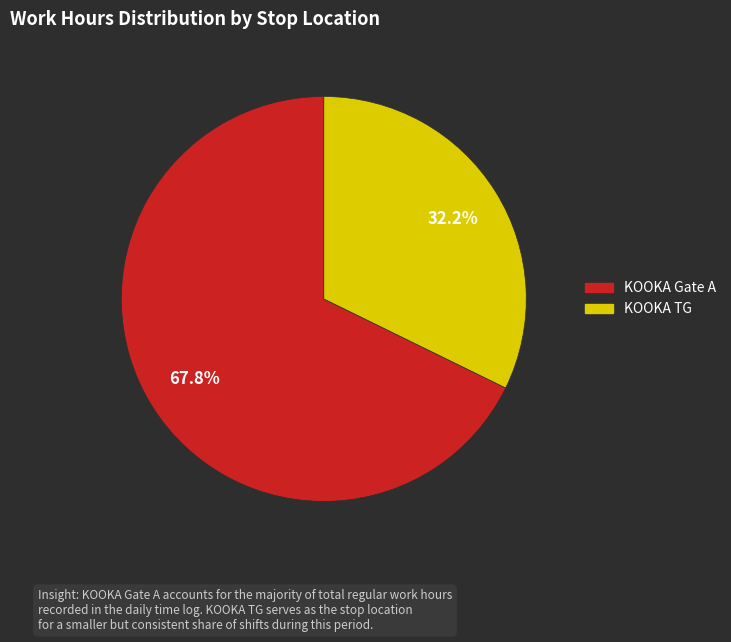

What is the largest slice in the pie chart?

KOOKA Gate A